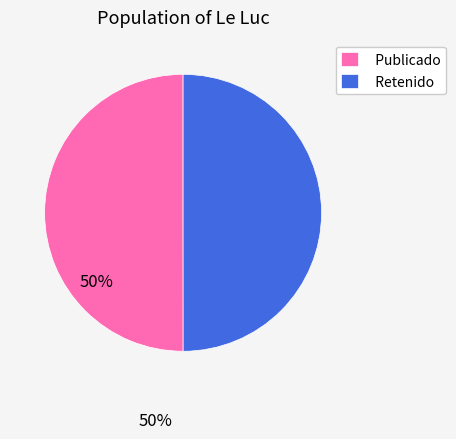

How many segments does this pie chart have?

2